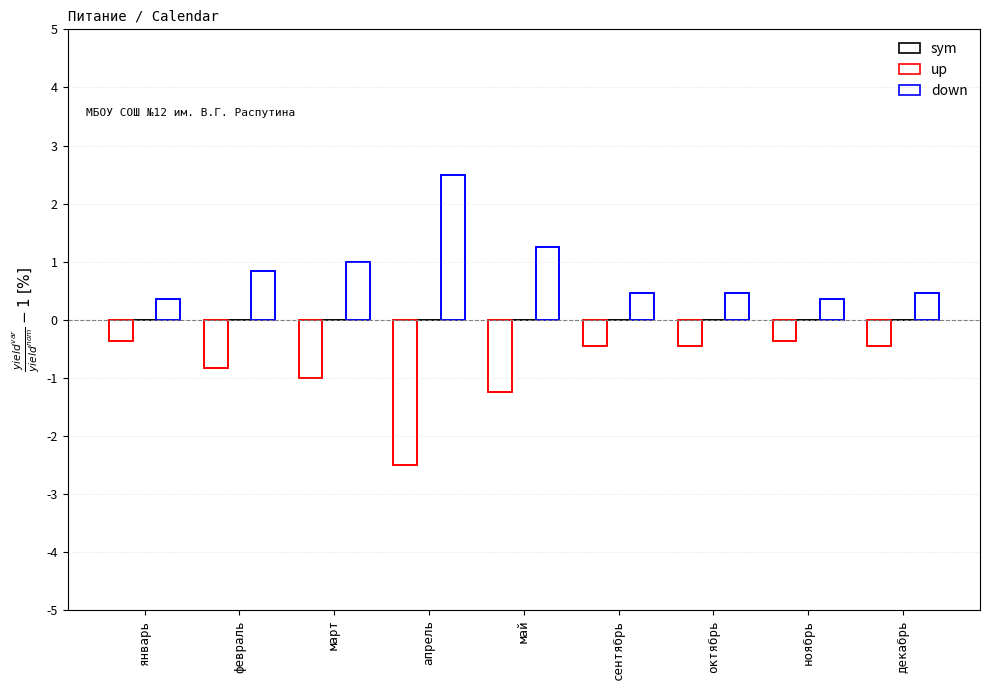

What is the difference between the highest and lowest values at октябрь?

0.9